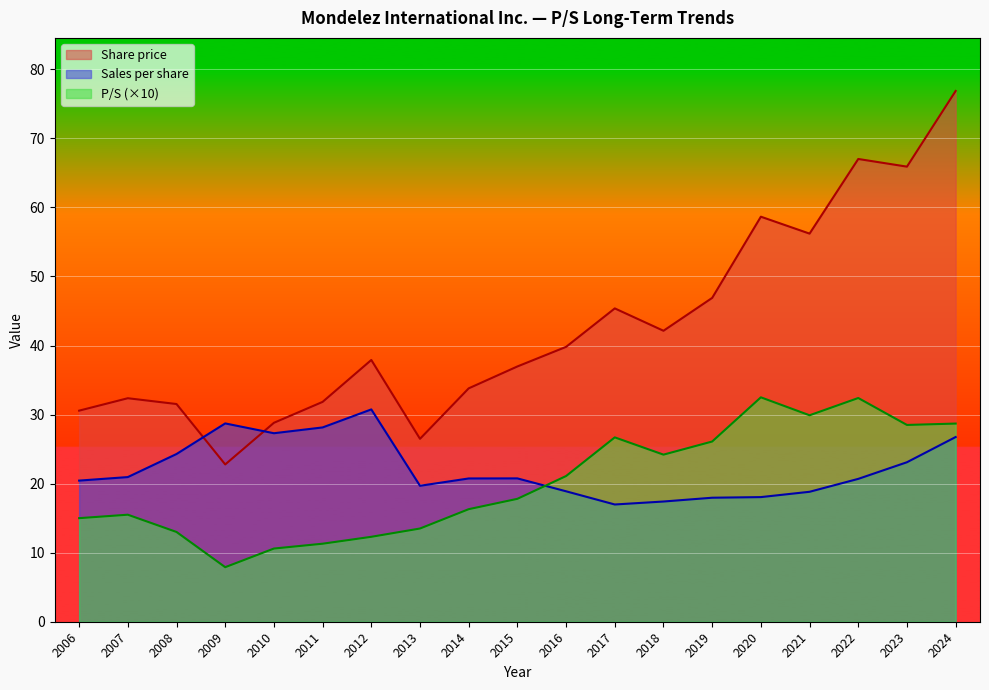

What value does the Share price series have at 2023?

65.9